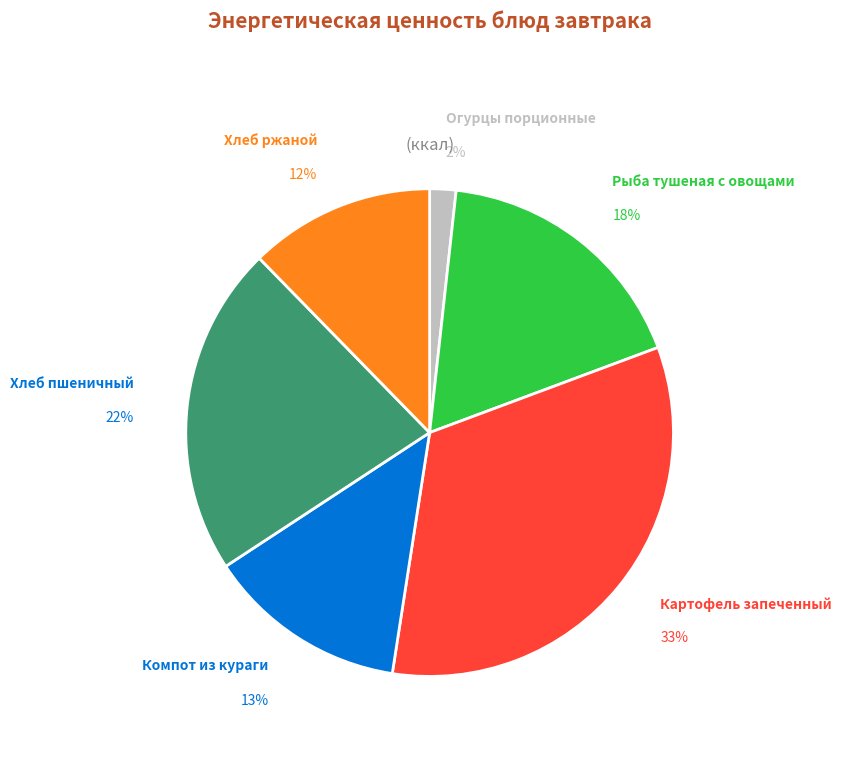

To the nearest percent, what is the average slice percentage?

17%